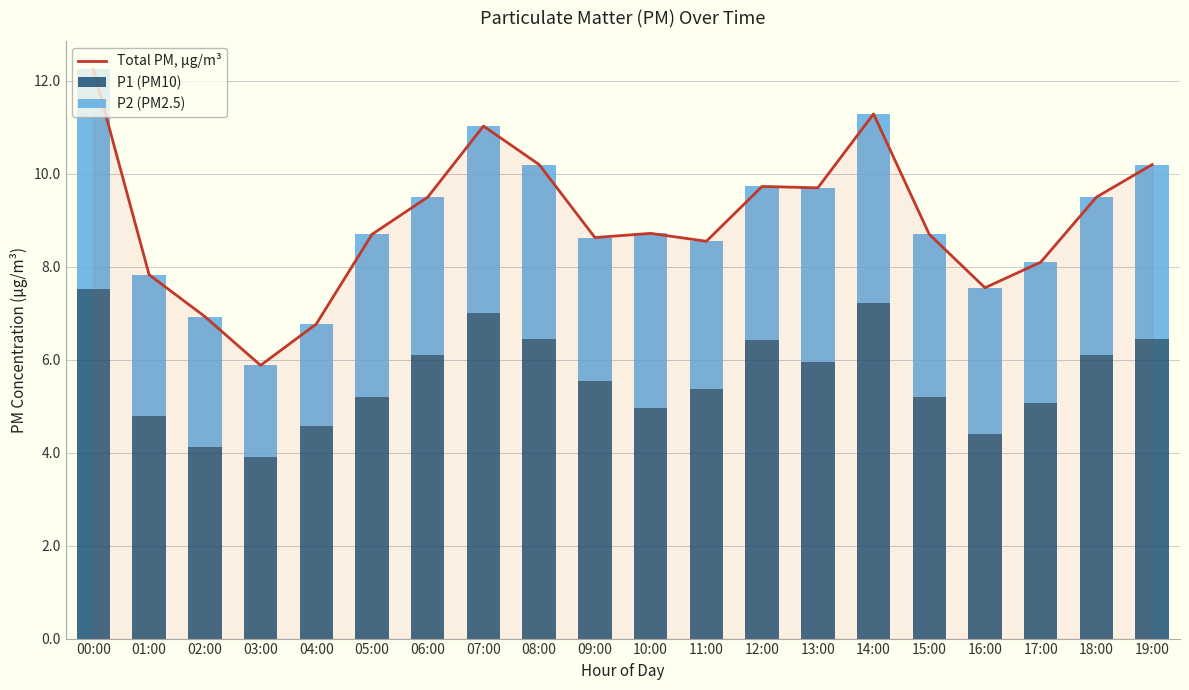

What is the label of the 4th bar from the left?

03:00